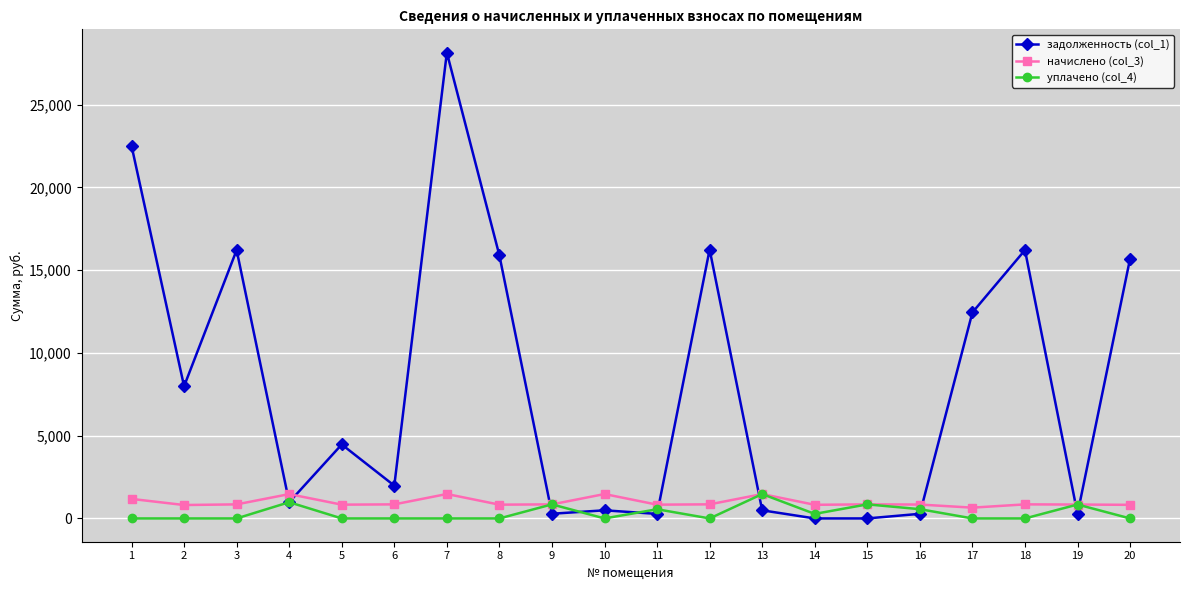

The value of уплачено (col_4) at 18 is 0.0. True or false?

True